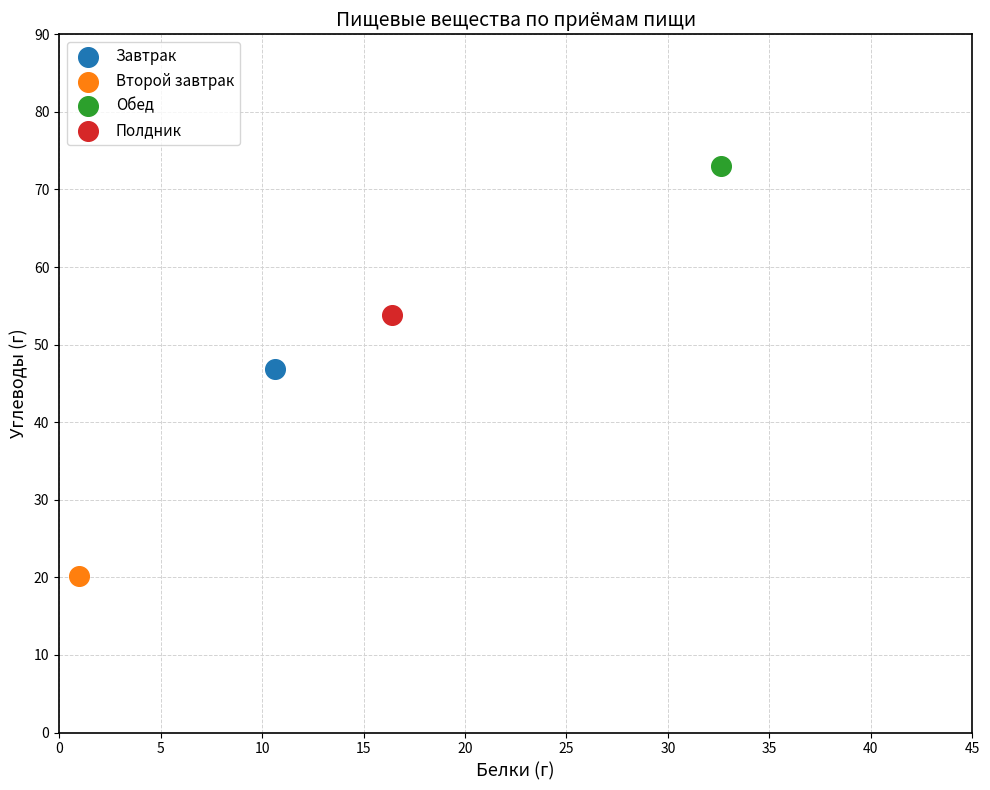

Which series reaches the minimum Y coordinate?

Второй завтрак